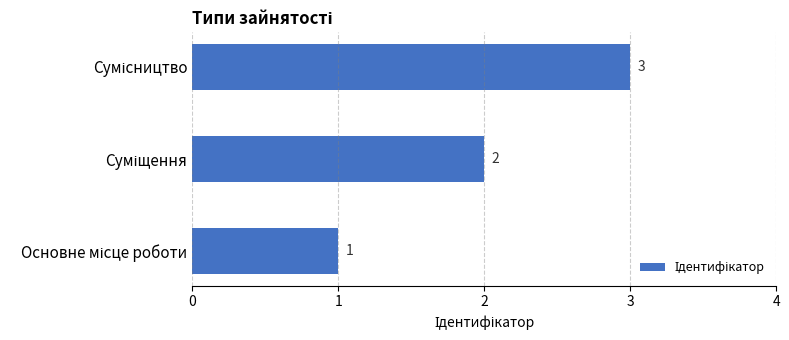

What is the smallest value displayed?

1